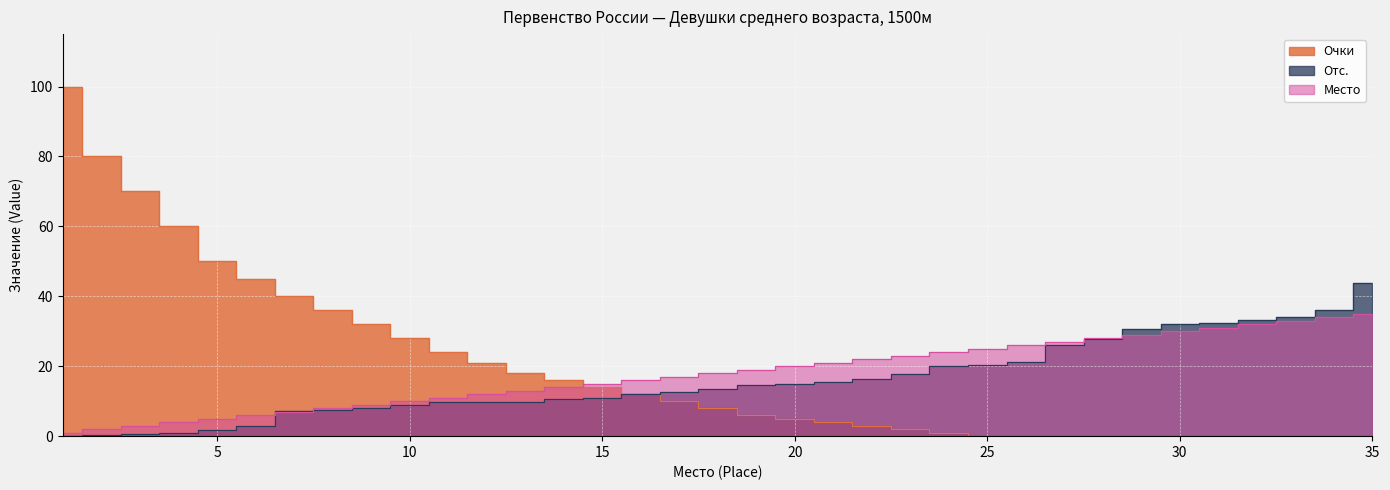

Where is Отс. nearest to the value 21?

26